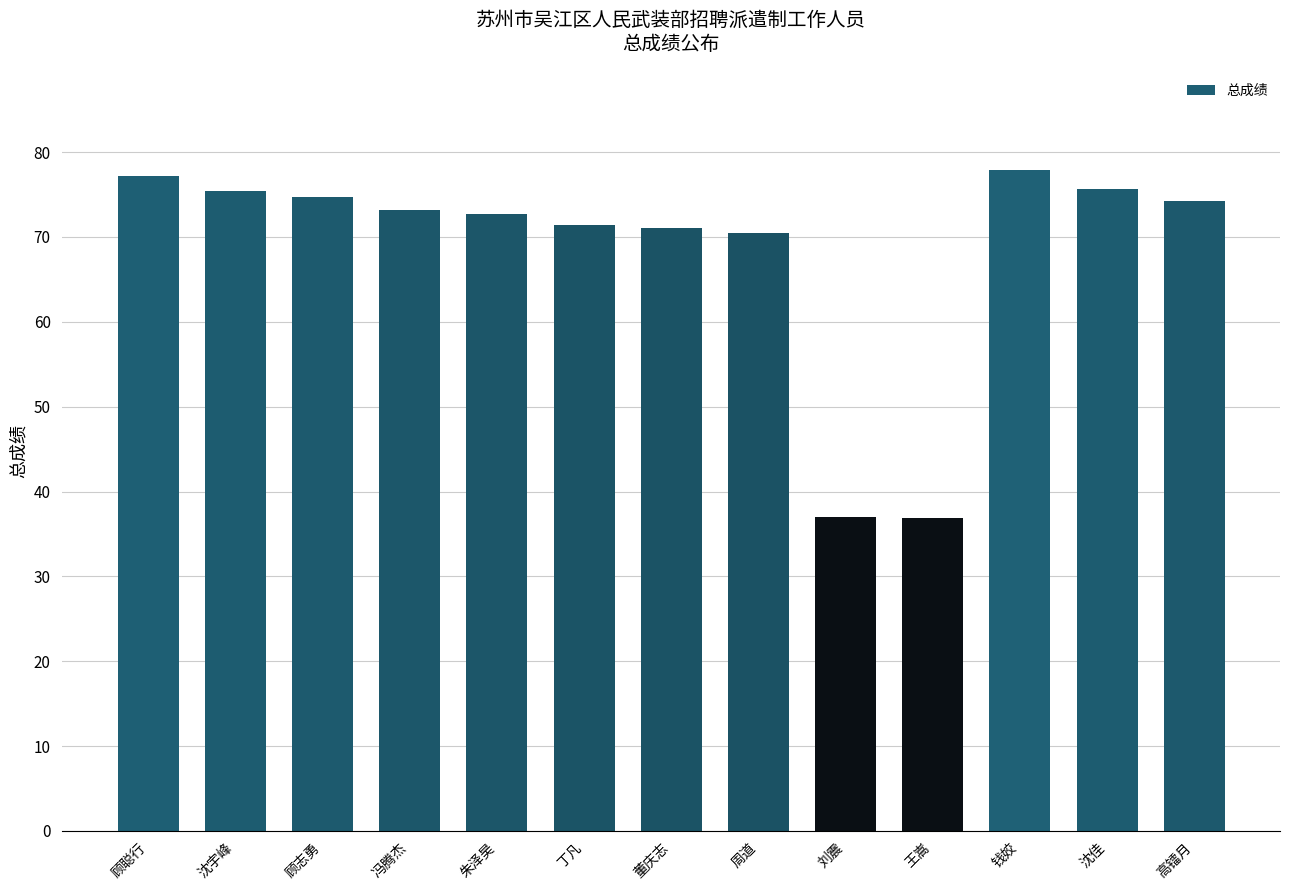

How many categories are shown in the chart?

13